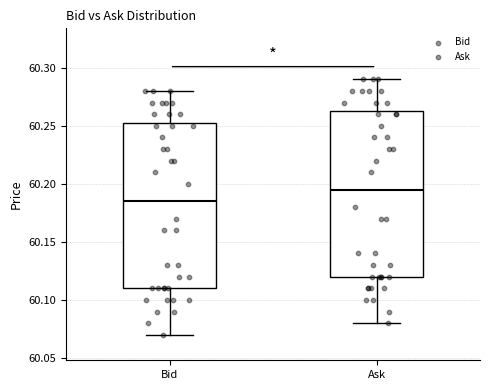

Reading left to right, transcribe this box plot: for each box, give where its median line is, the range the box spans, and where its two whiskers end, as read against the y-axis. The values are not printed on the chart, so give them approximately, as read against the axis.

Bid: median 60.185, box 60.110 to 60.255, whiskers 60.070 to 60.280
Ask: median 60.195, box 60.120 to 60.265, whiskers 60.080 to 60.290